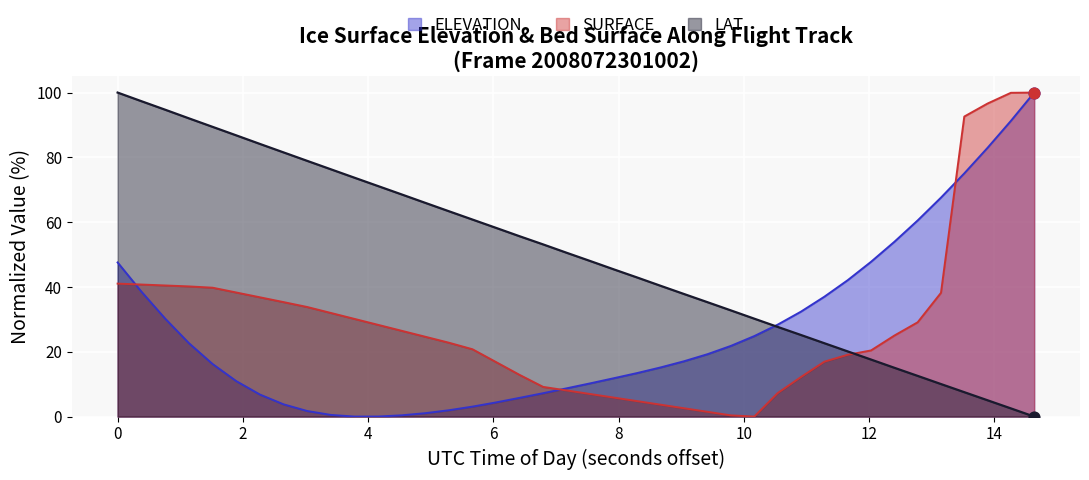

Which series has the widest spread of Y values?

ELEVATION